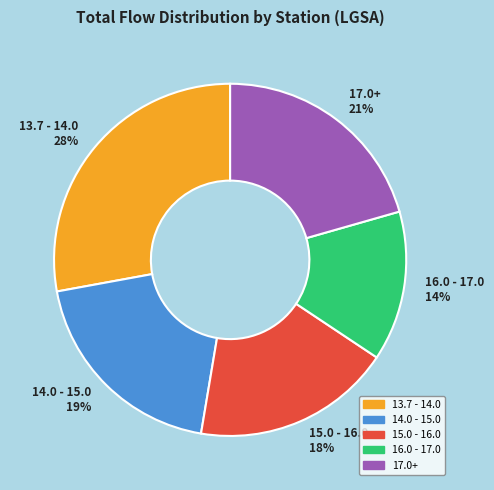

Is there any slice that represents more than half of the pie?

No